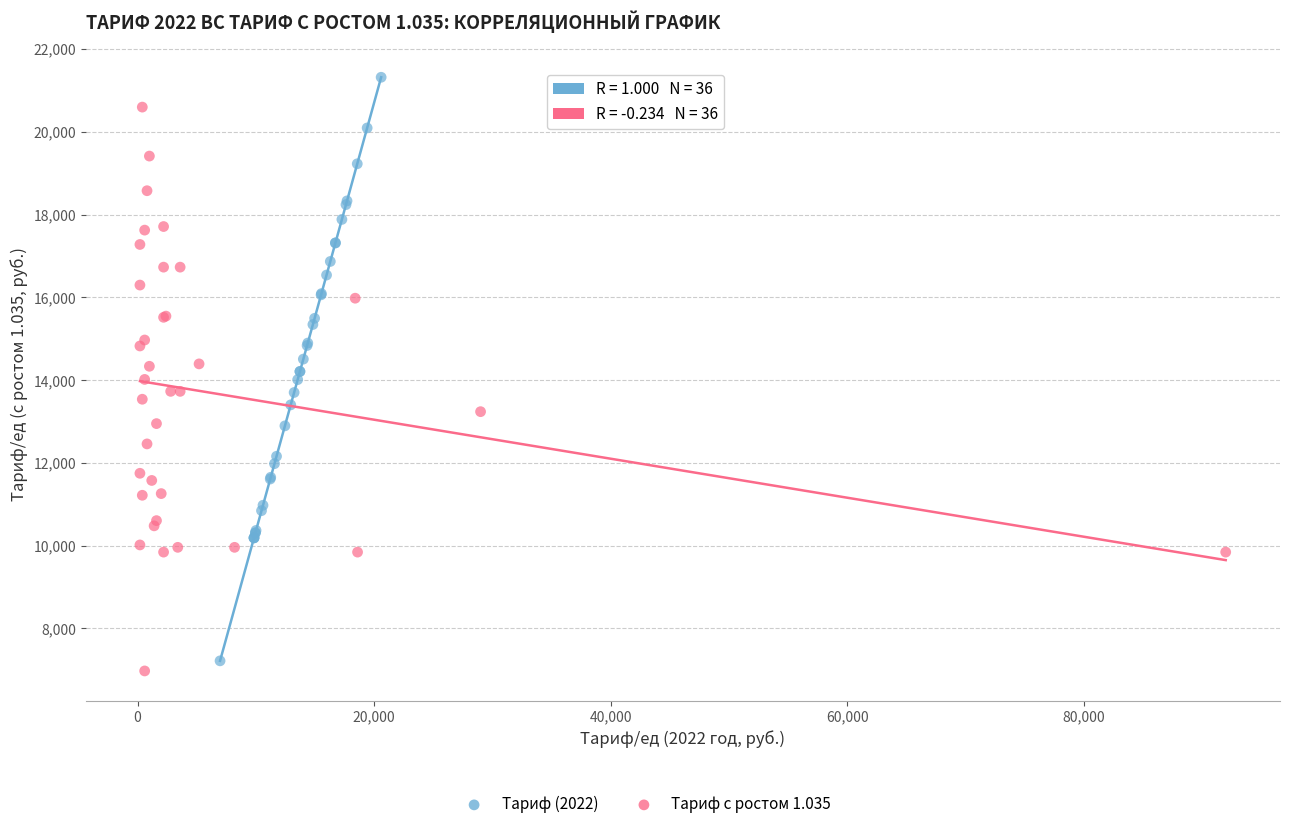

Which series has the largest Y range (max minus min)?

Тариф (2022)